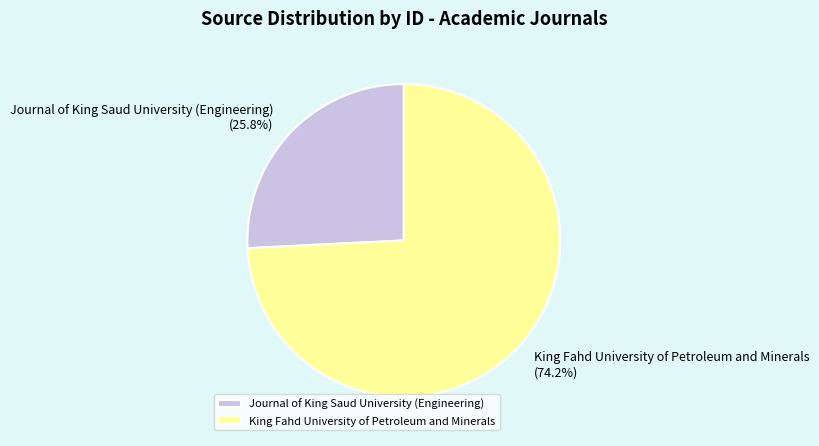

Combined, do King Fahd University of Petroleum and Minerals and Journal of King Saud University (Engineering) account for over 50%?

Yes